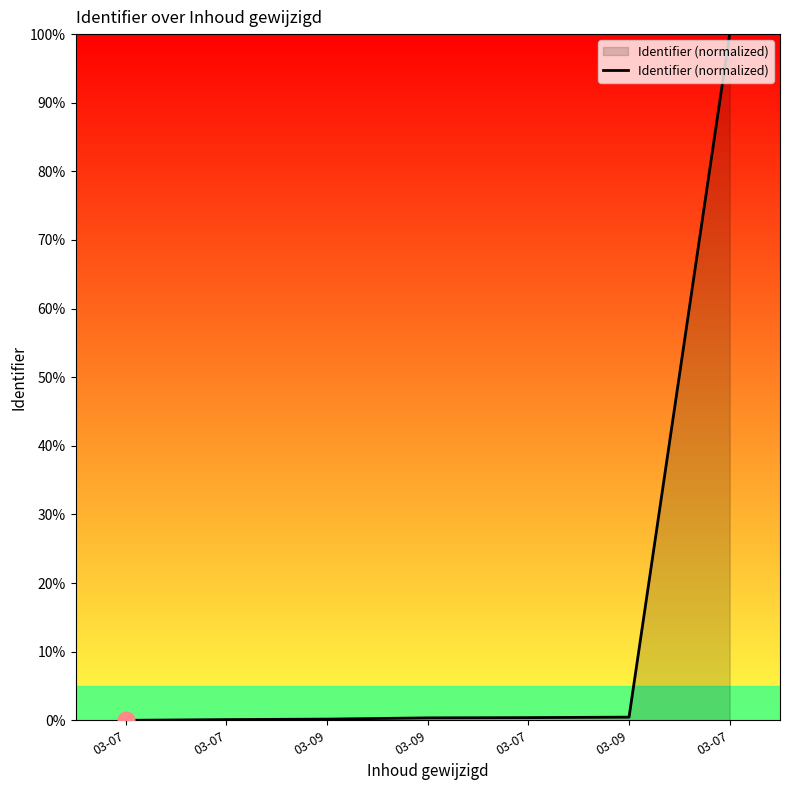

What is the label of the 2nd point from the left?

03-07